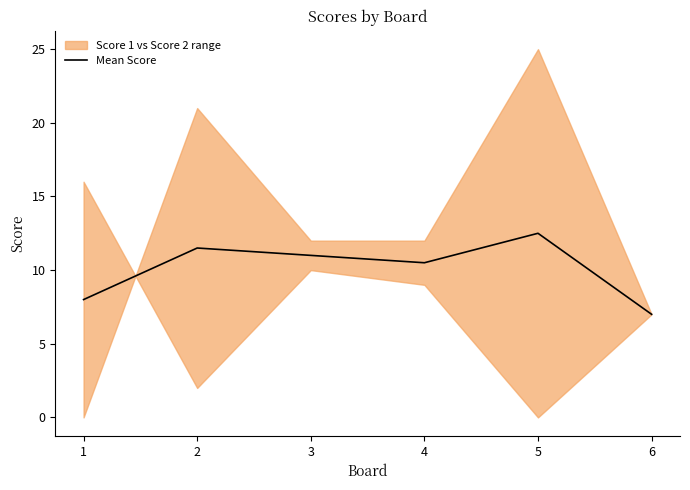

Is it true that the value at 5 is 12.5?

True